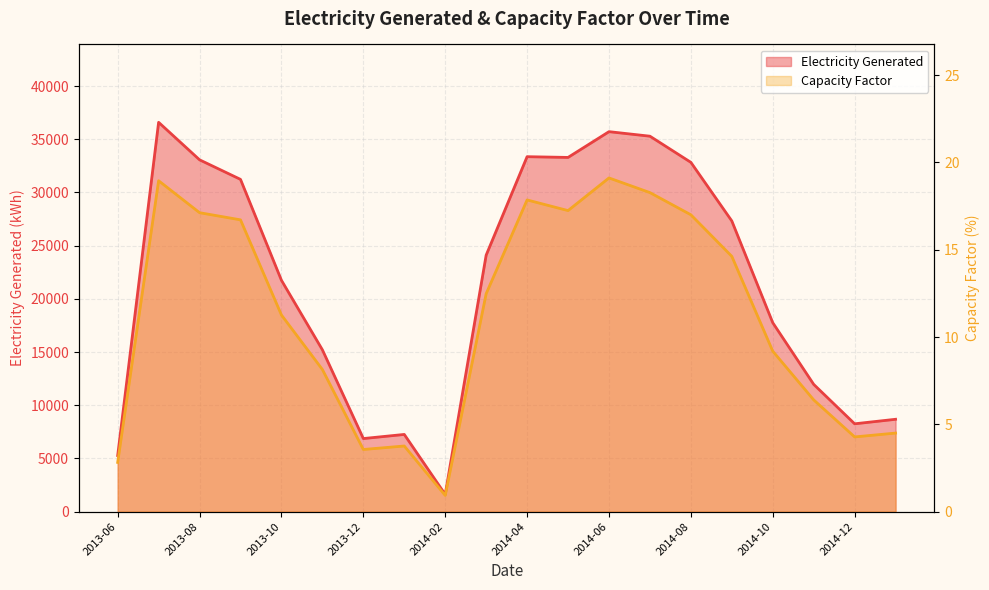

True or false: Capacity Factor has more than 1 interior local peaks.

True